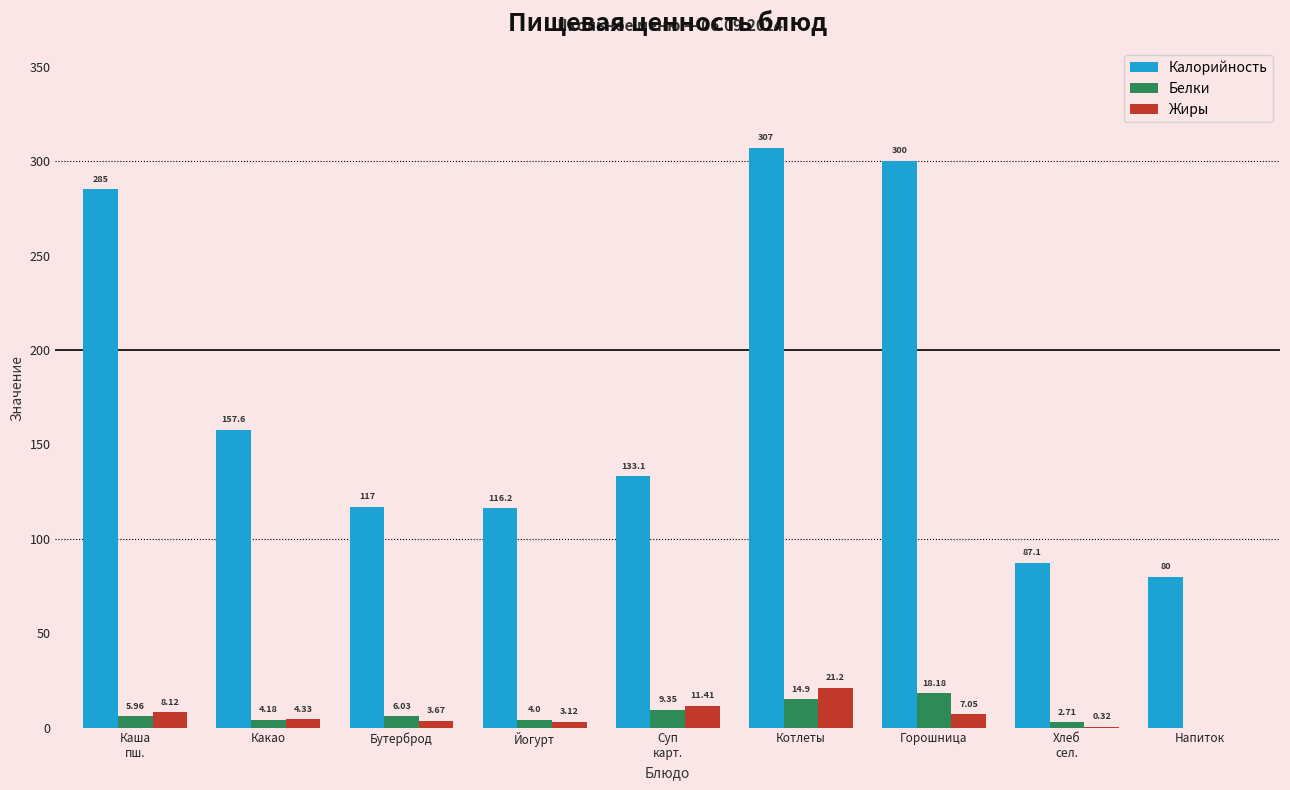

Which series has the widest spread of values?

Калорийность